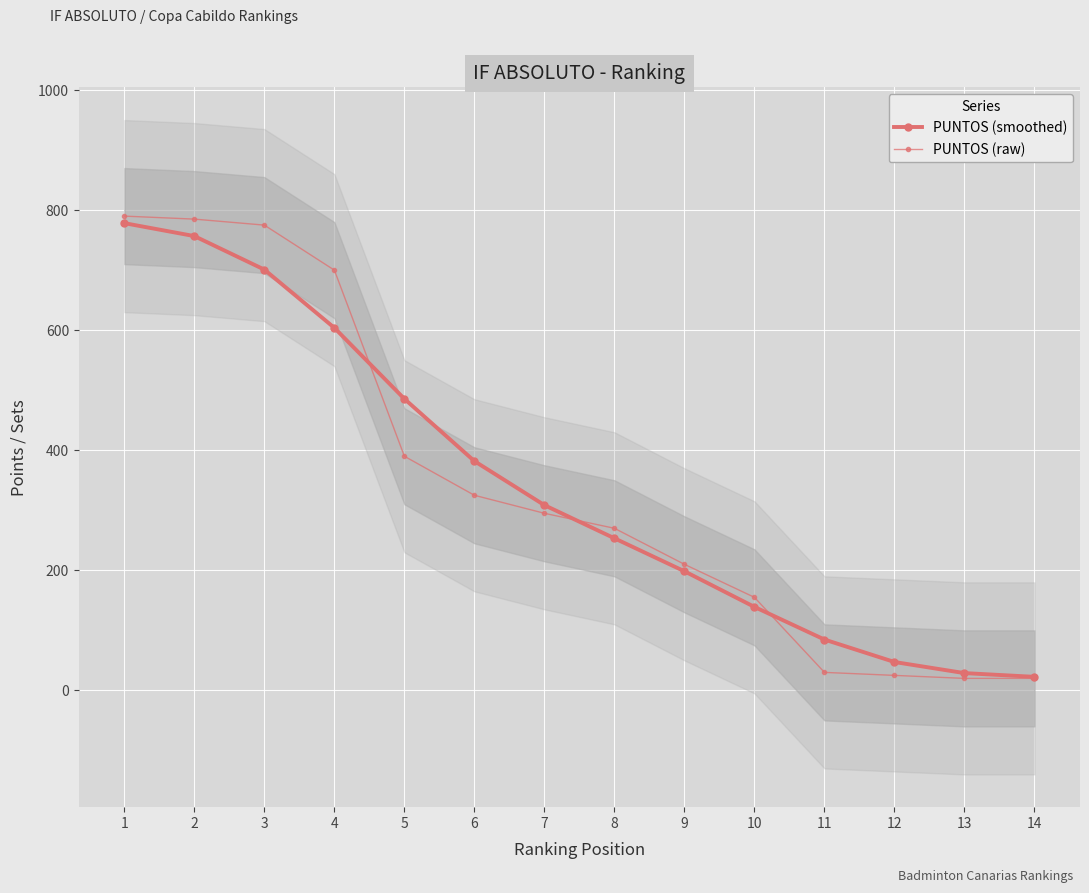

Which series has the widest spread of values?

PUNTOS (raw)